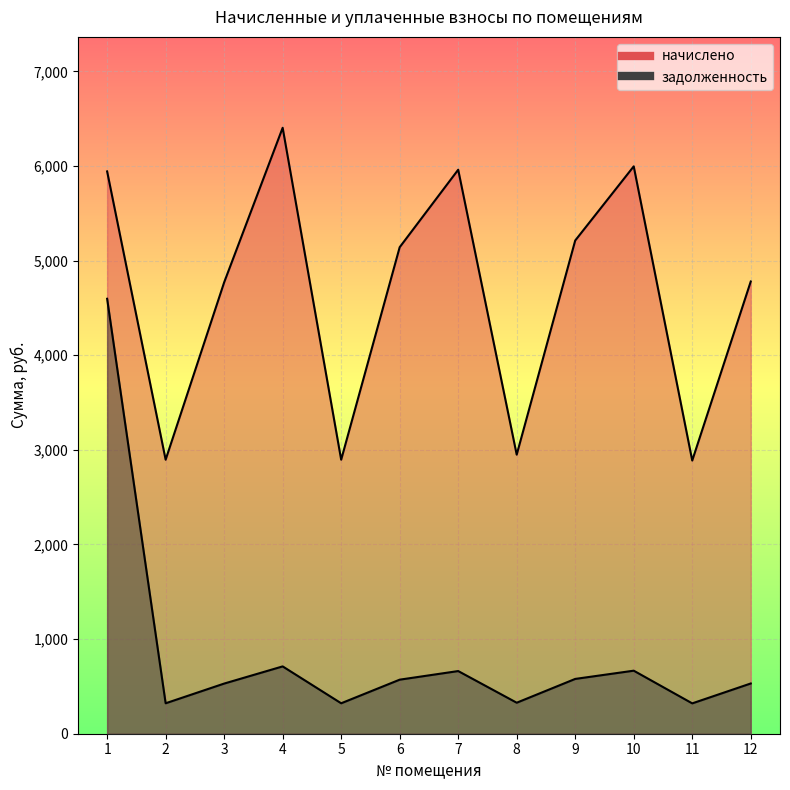

Which category has the lowest value in the начислено series?

11